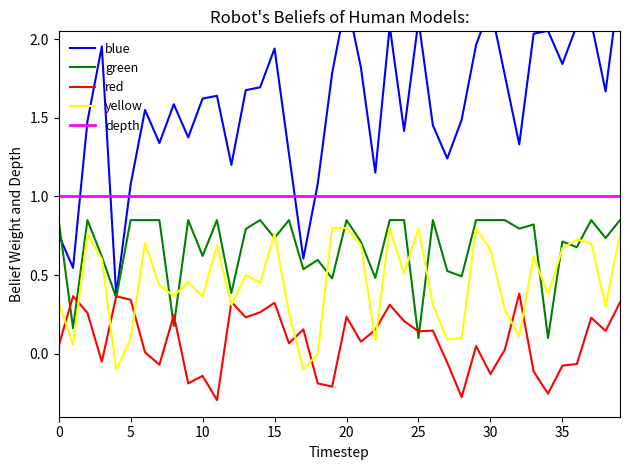

How many values in red are above zero?

26